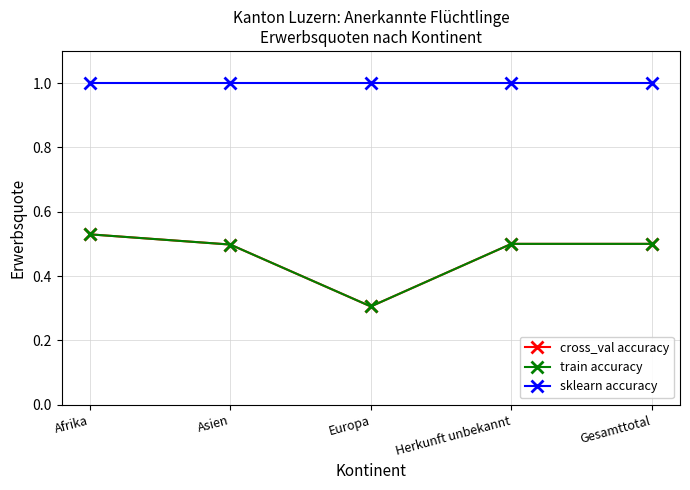

Rank the categories by train accuracy value from lowest to highest.

Europa, Asien, Herkunft unbekannt, Gesamttotal, Afrika